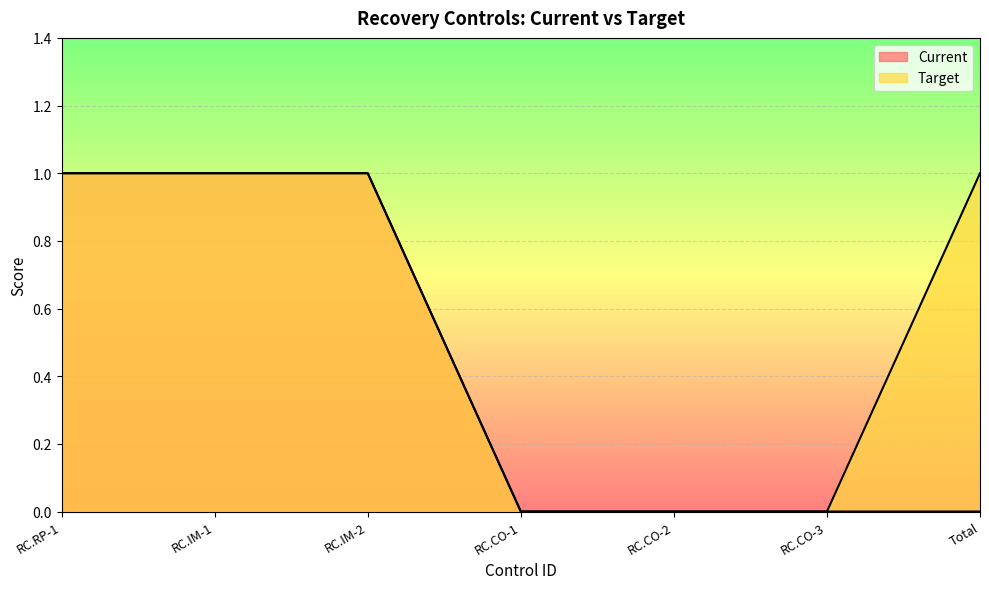

Read the Target value at RC.IM-2.

1